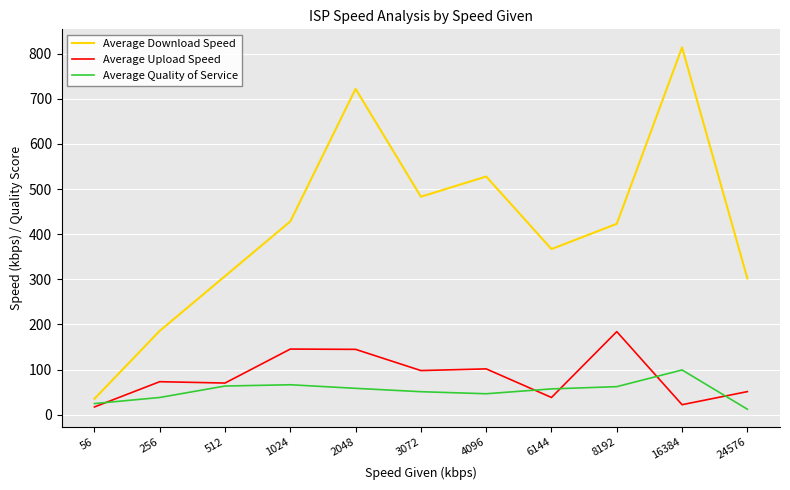

What is the total value across all series at 2048?

925.1